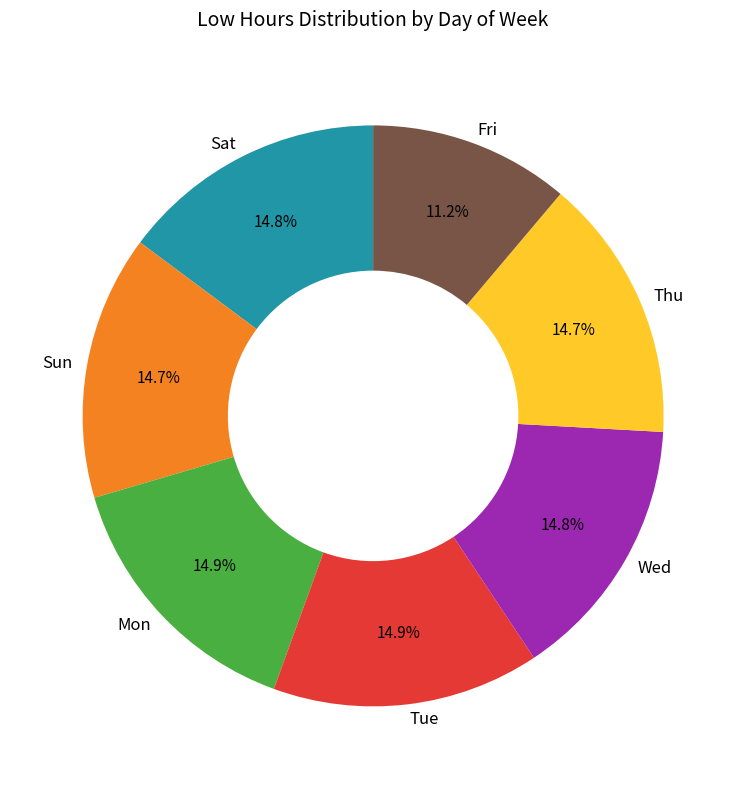

Combined, do Thu and Fri account for over 50%?

No